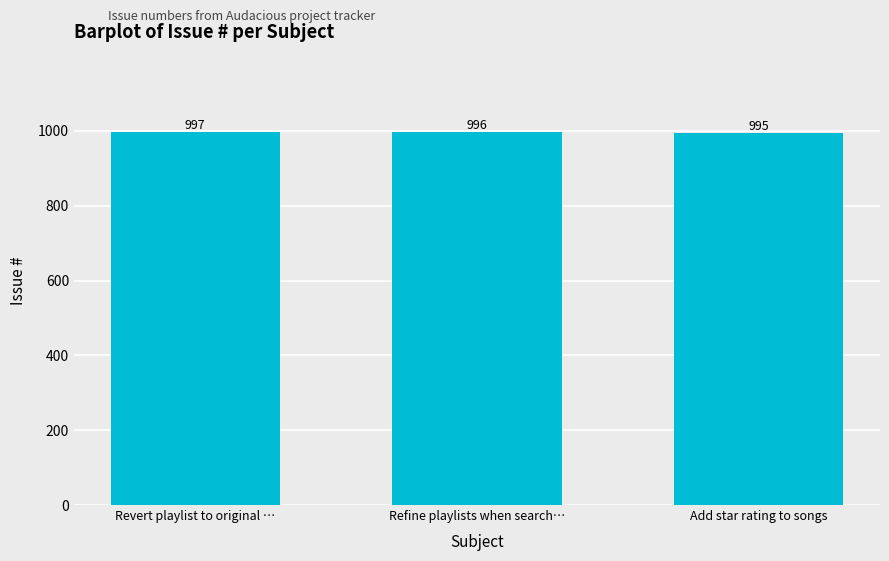

At which category does the chart reach its minimum across all series?

Add star rating to songs